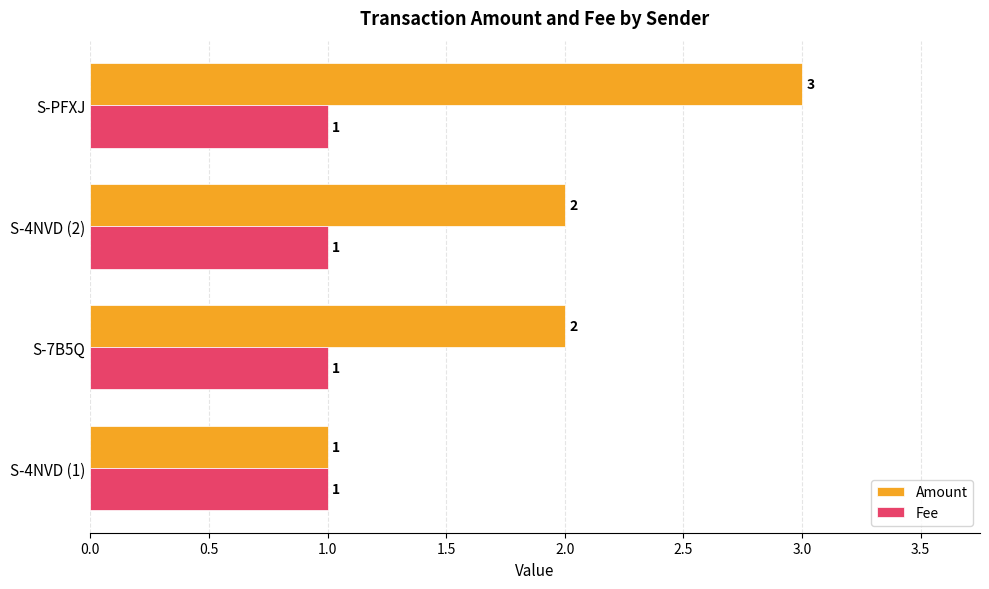

Rank the series by their average value, from lowest to highest.

Fee, Amount